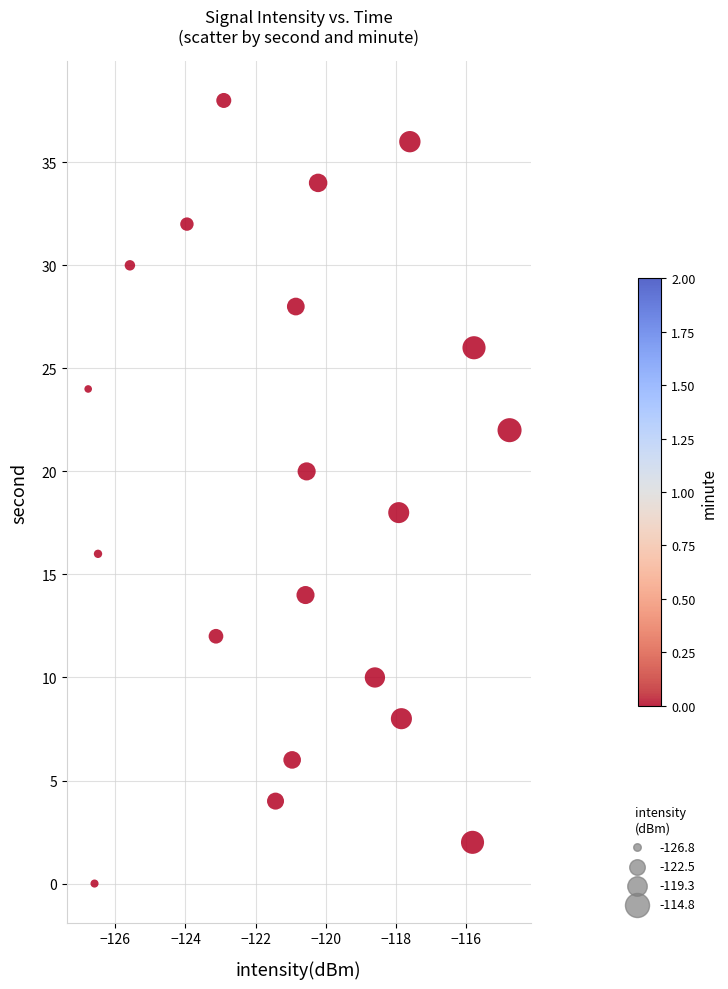

What is the range of Y values (max minus min)?

38